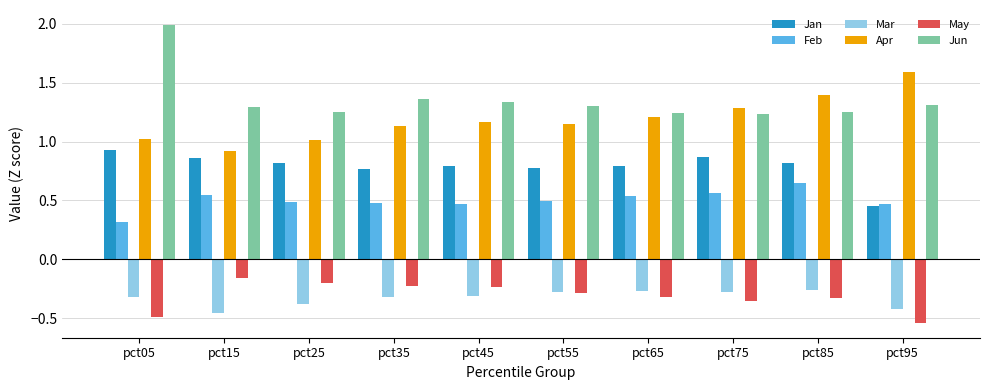

The Mar series shows -0.3 at pct35. True or false?

True